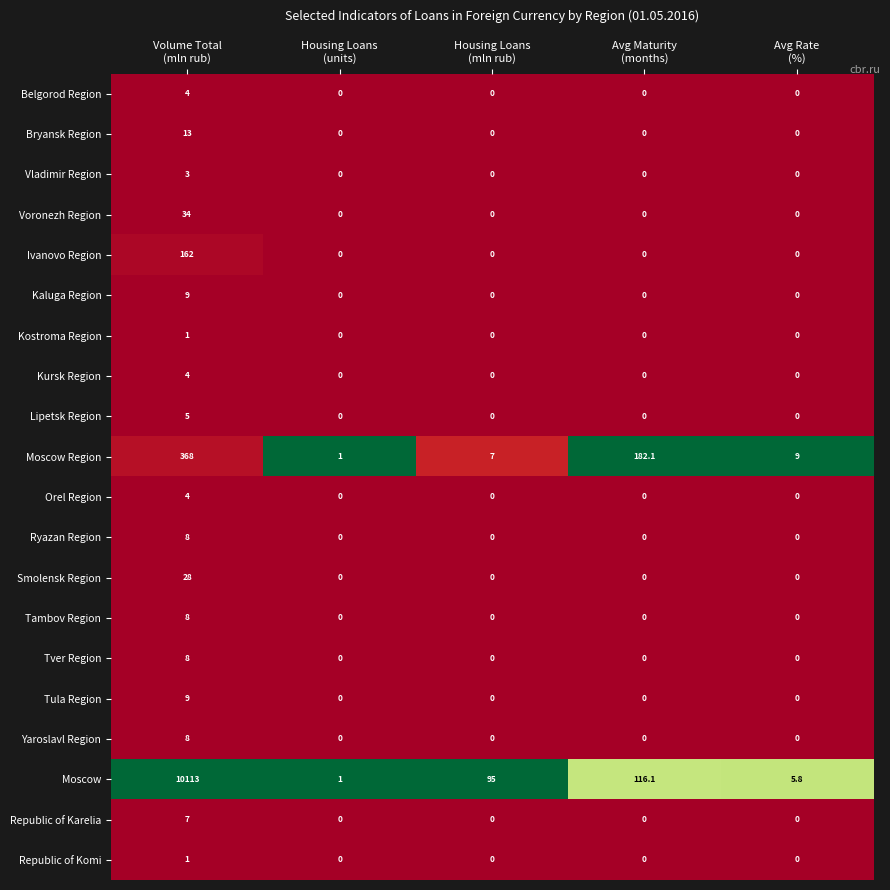

Which series has the widest spread of values?

Moscow